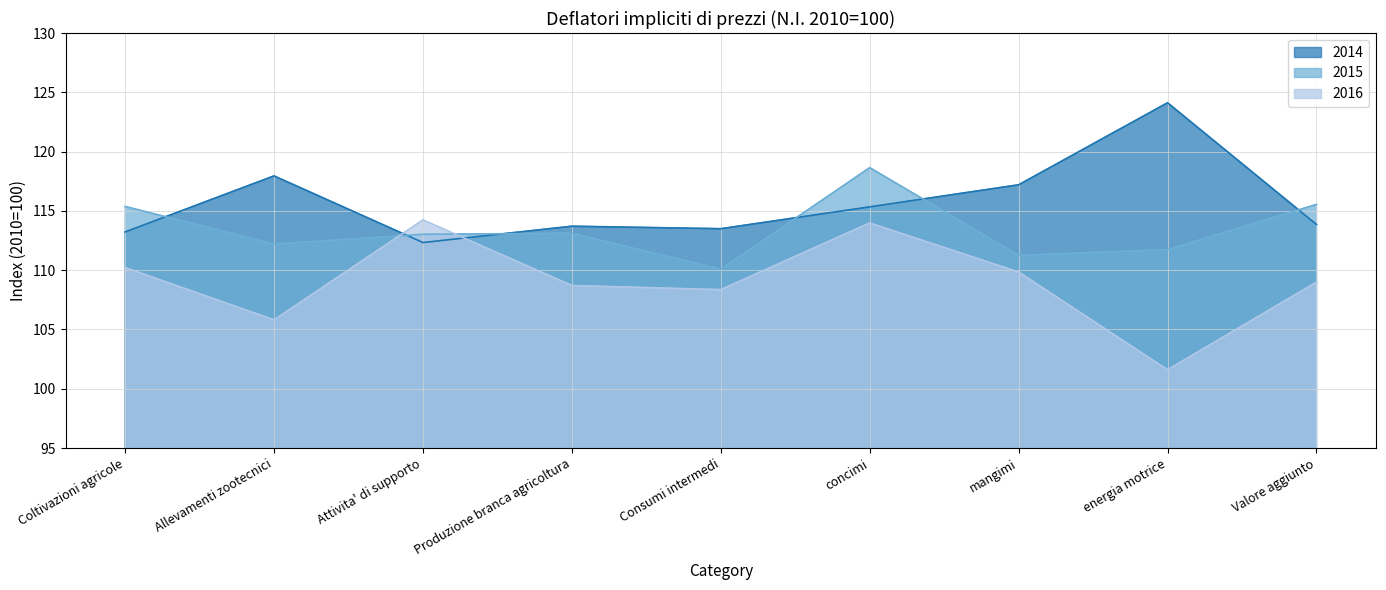

How many times do 2016 and 2015 cross each other?

2